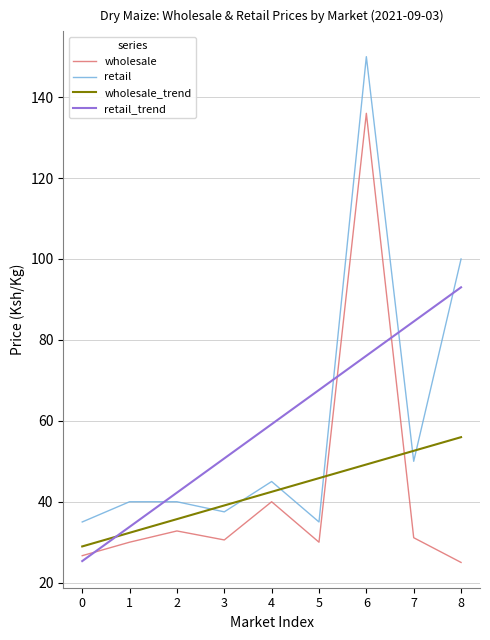

What are all the series names shown in the legend?

wholesale, retail, wholesale_trend, retail_trend